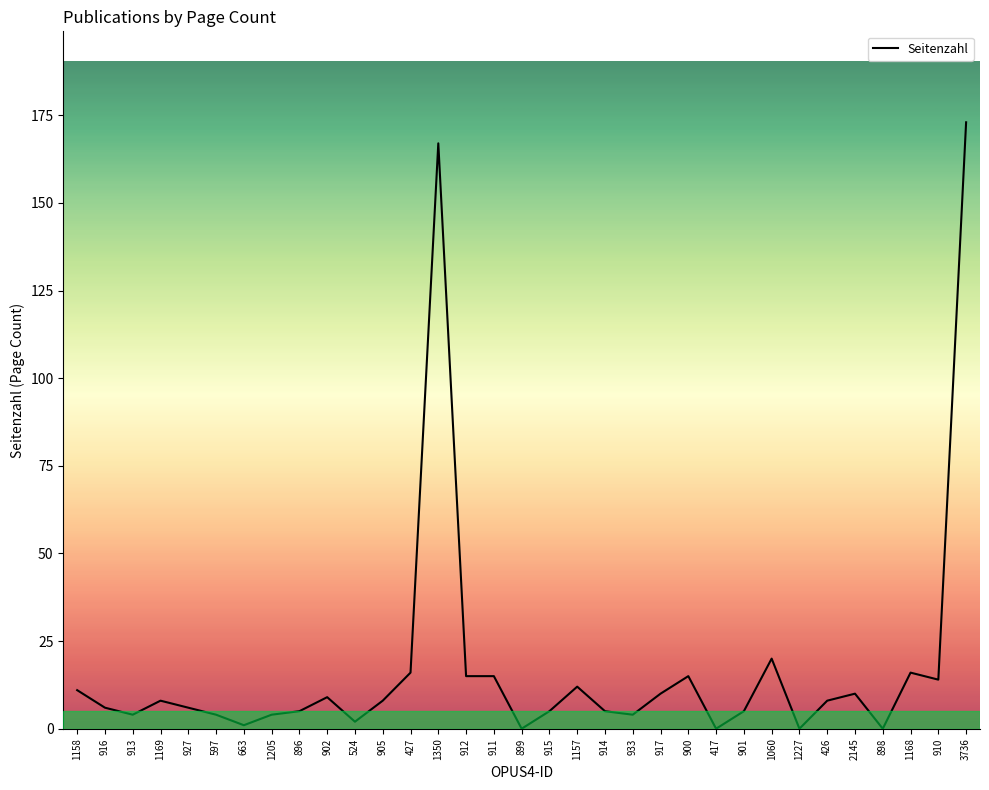

What is the change in value from 899 to 426?

+8